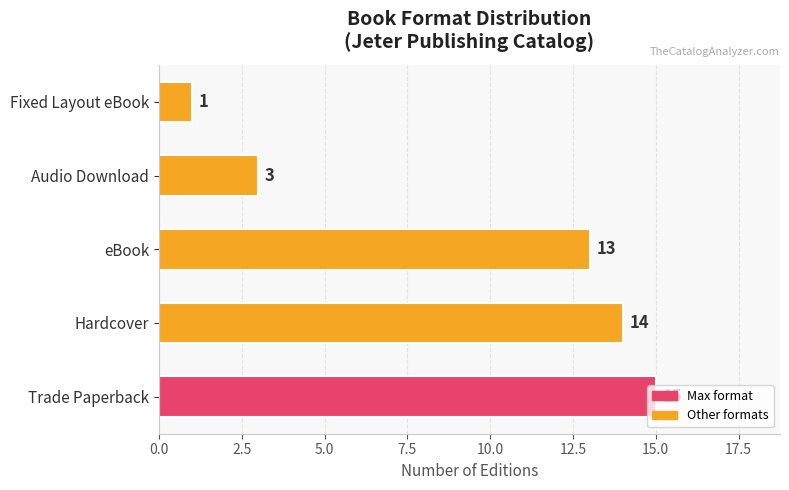

Rank the categories by value from lowest to highest.

Fixed Layout eBook, Audio Download, eBook, Hardcover, Trade Paperback